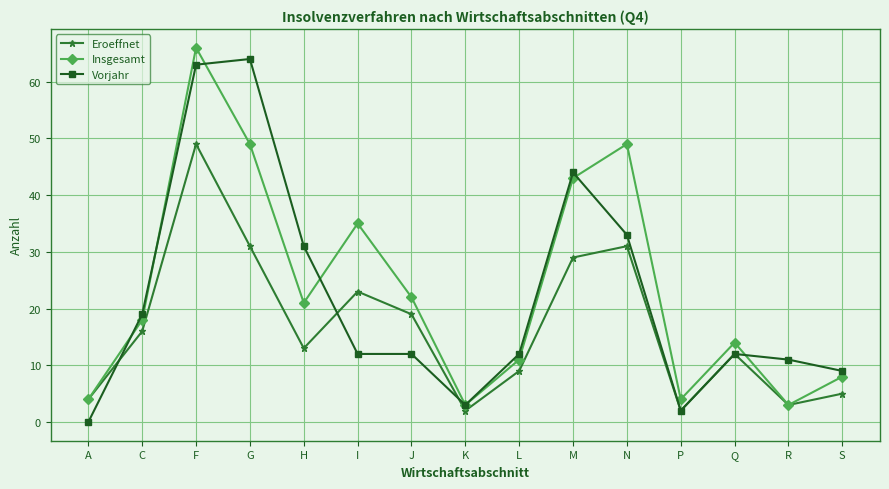

What is the sum of the Insgesamt values at C and G?

67